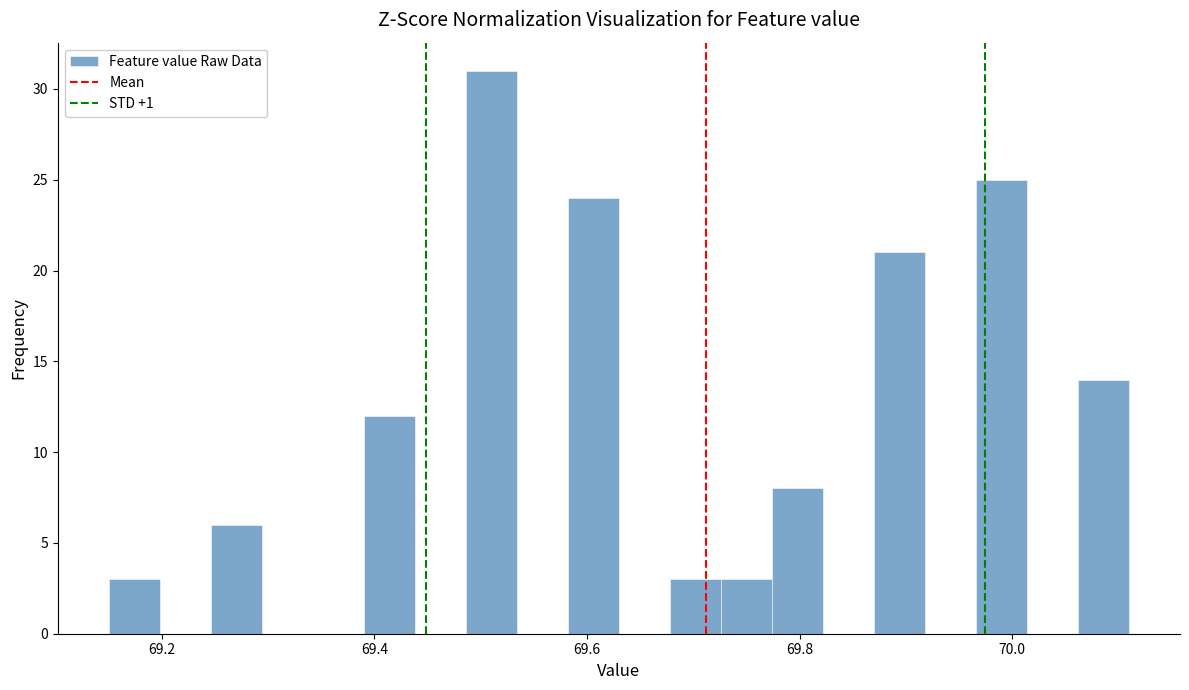

Read against the x-axis, roughly where is the centre of the tallest bar?

69.52